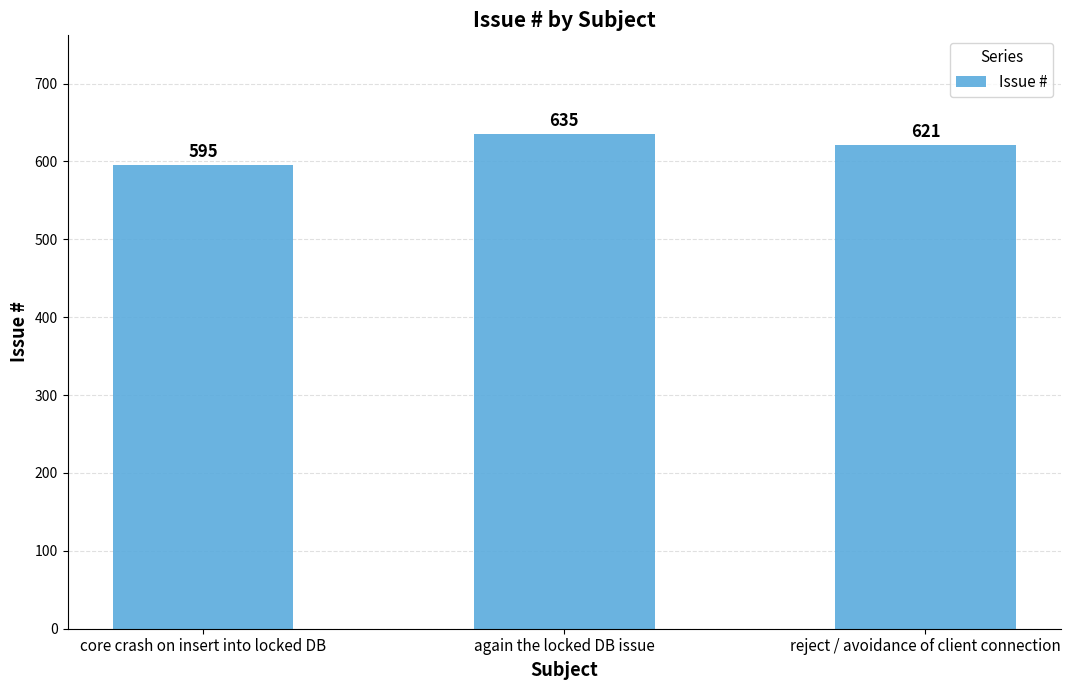

List the labels in order of value, smallest first.

core crash on insert into locked DB, reject / avoidance of client connection, again the locked DB issue